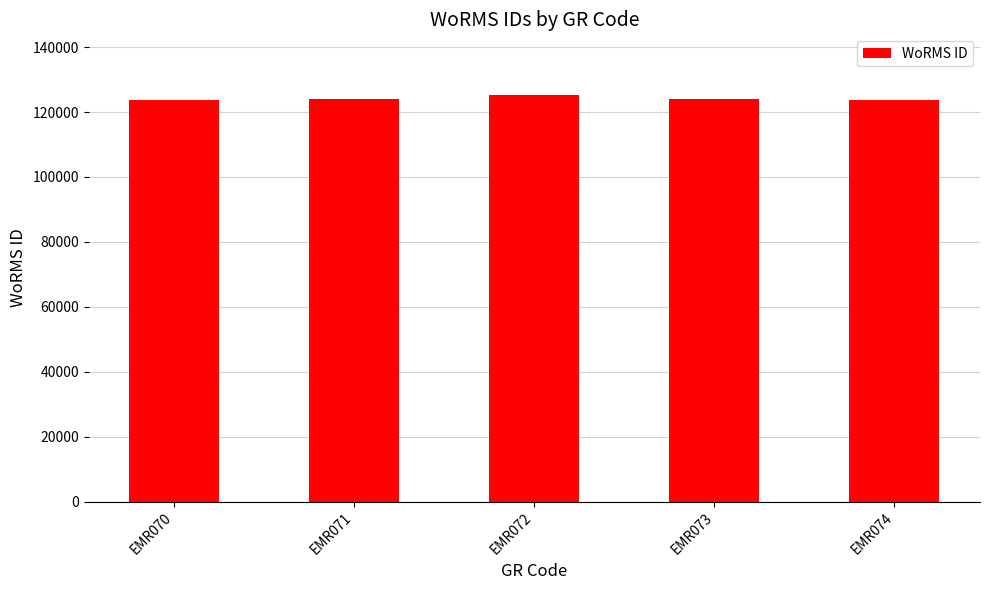

How many series are shown in this chart?

1